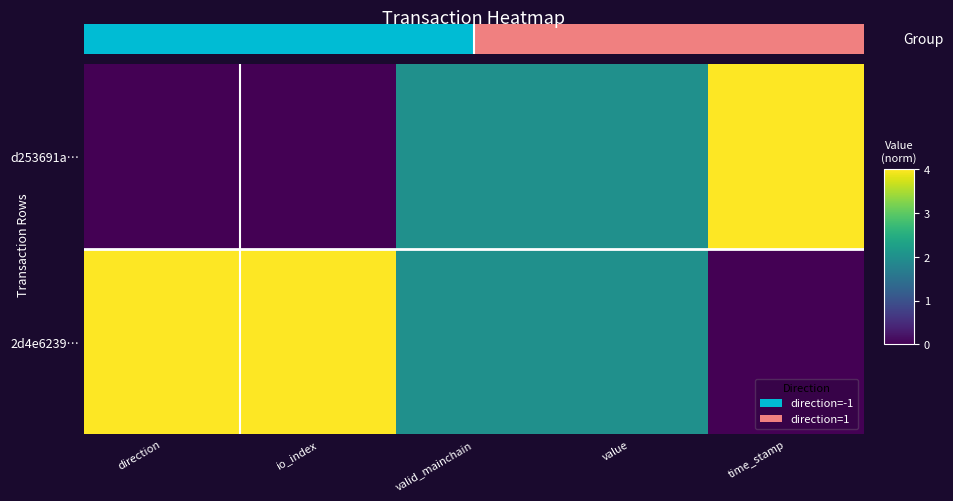

Which series has the widest spread of values?

d253691a…